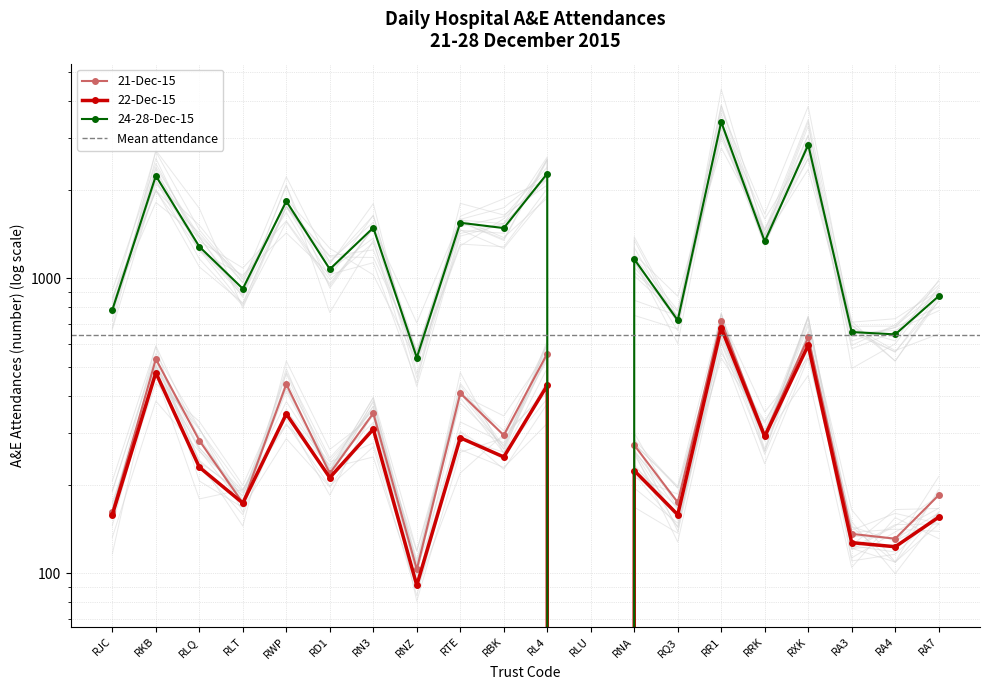

How many values in the 21-Dec-15 series exceed 282?

9